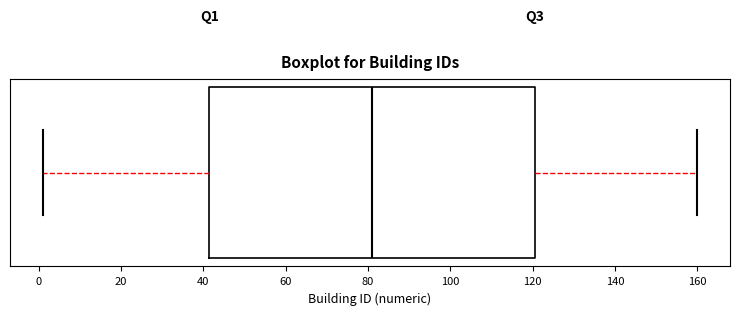

Transcribe this box plot: give where the median line is, the range the box spans, and where the two whiskers end, as read against the x-axis. The values are not printed on the chart, so give them approximately, as read against the axis.

median 82, box 42 to 120, whiskers 2 to 160